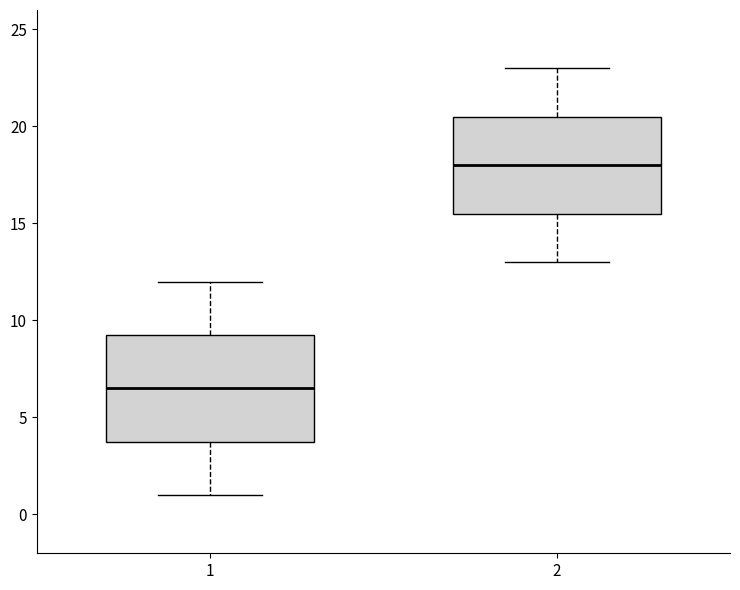

Comparing the boxes themselves (not the whiskers), which one is the tallest?

1